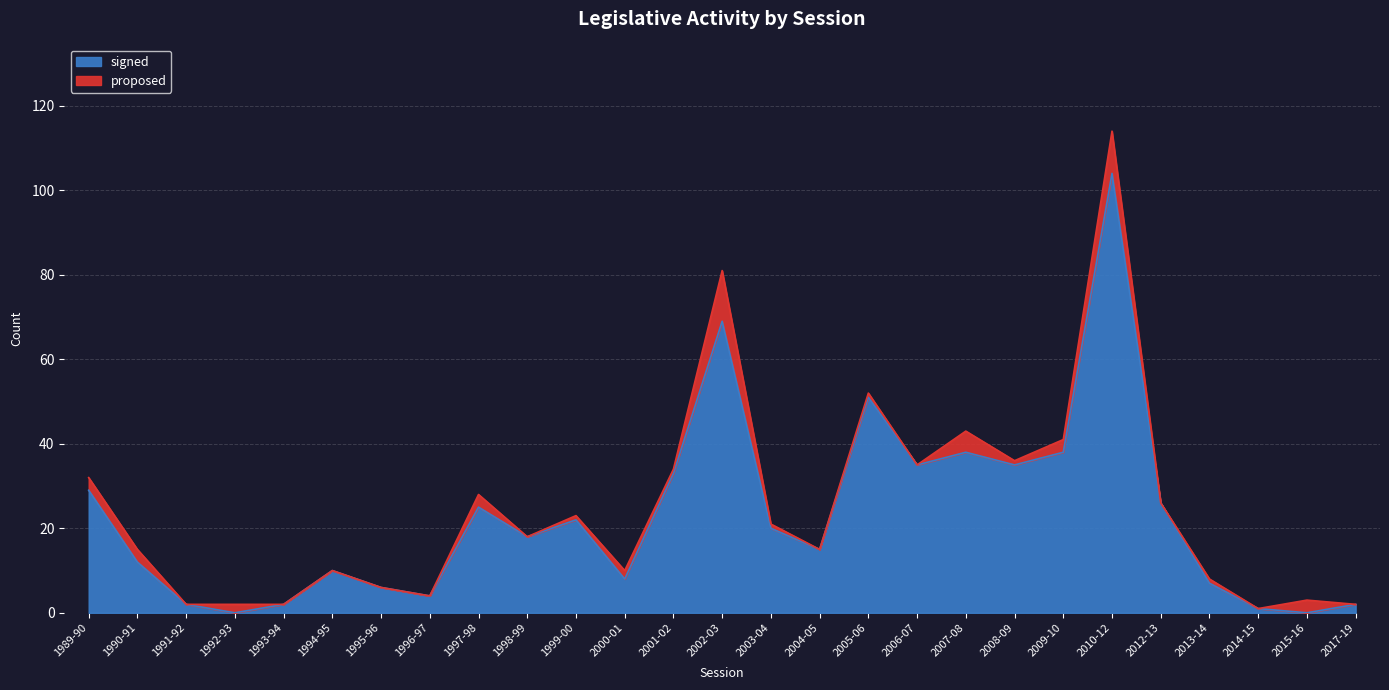

What is the label of the 6th point from the right?

2010-12